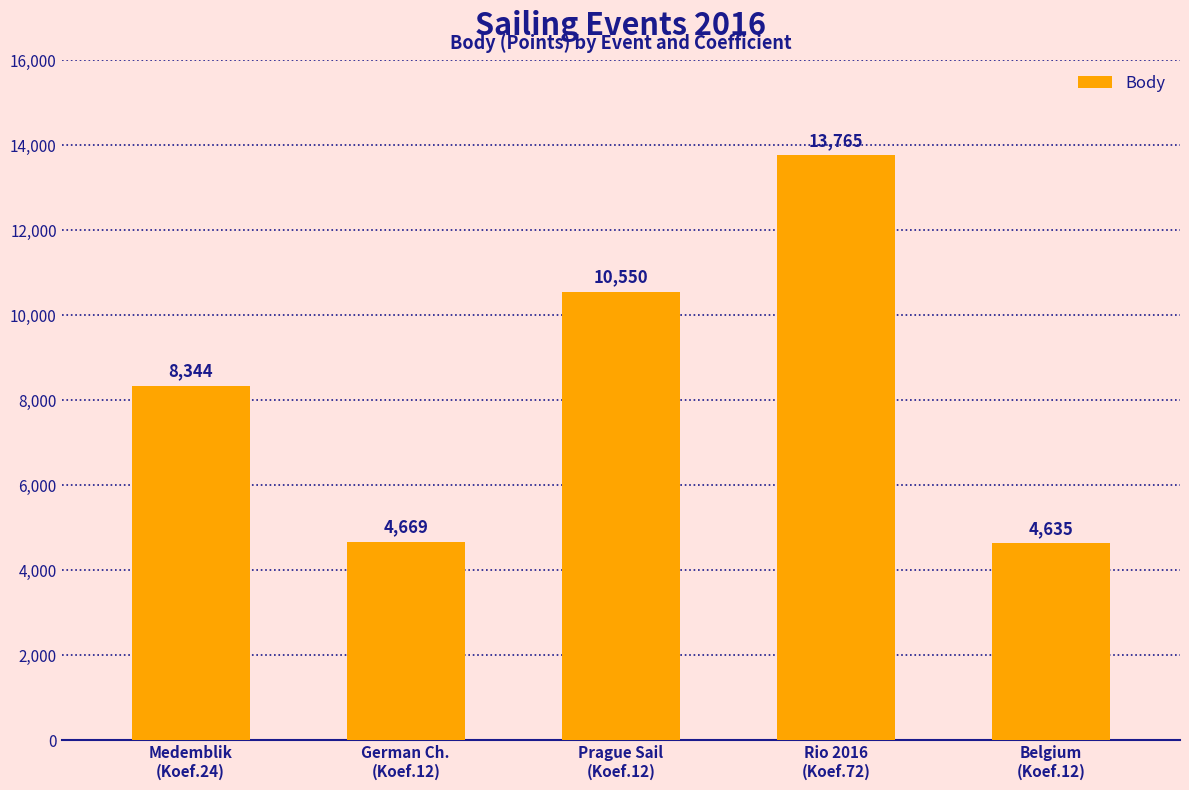

Reading left to right, transcribe all the data shown in this chart.

8344	4669	10550	13765	4635